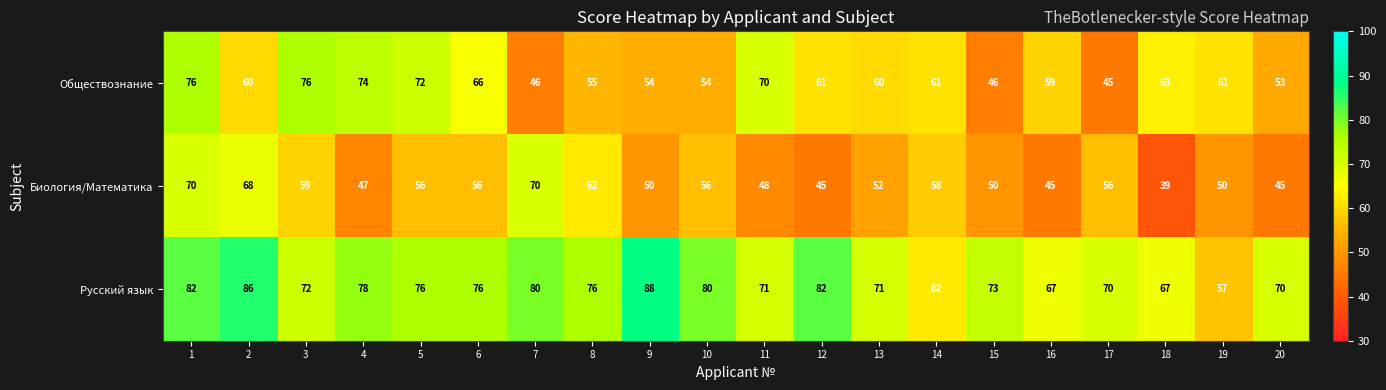

What is the total value across all series at 6?

198